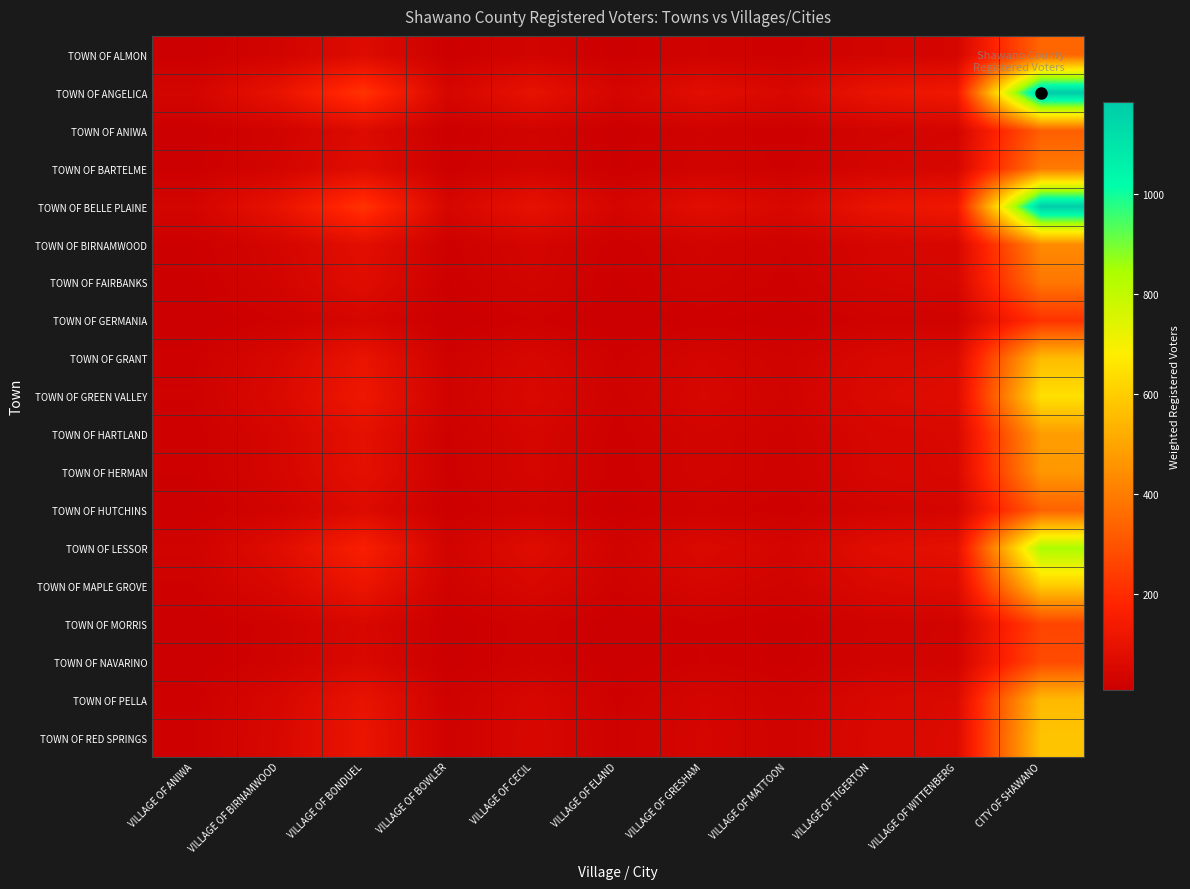

Reading left to right, transcribe all the data shown in this chart.

TOWN OF ALMON: VILLAGE OF ANIWA=9.7	VILLAGE OF BIRNAMWOOD=28.9	VILLAGE OF BONDUEL=64.0	VILLAGE OF BOWLER=11.6	VILLAGE OF CECIL=28.2	VILLAGE OF ELAND=10.4	VILLAGE OF GRESHAM=22.6	VILLAGE OF MATTOON=14.2	VILLAGE OF TIGERTON=30.3	VILLAGE OF WITTENBERG=37.0	CITY OF SHAWANO=345.0
TOWN OF ANGELICA: VILLAGE OF ANIWA=33.3	VILLAGE OF BIRNAMWOOD=99.2	VILLAGE OF BONDUEL=220.0	VILLAGE OF BOWLER=39.8	VILLAGE OF CECIL=96.8	VILLAGE OF ELAND=35.7	VILLAGE OF GRESHAM=77.6	VILLAGE OF MATTOON=48.7	VILLAGE OF TIGERTON=104.1	VILLAGE OF WITTENBERG=127.0	CITY OF SHAWANO=1185.0
TOWN OF ANIWA: VILLAGE OF ANIWA=9.2	VILLAGE OF BIRNAMWOOD=27.3	VILLAGE OF BONDUEL=60.5	VILLAGE OF BOWLER=11.0	VILLAGE OF CECIL=26.6	VILLAGE OF ELAND=9.8	VILLAGE OF GRESHAM=21.3	VILLAGE OF MATTOON=13.4	VILLAGE OF TIGERTON=28.6	VILLAGE OF WITTENBERG=34.9	CITY OF SHAWANO=326.0
TOWN OF BARTELME: VILLAGE OF ANIWA=11.1	VILLAGE OF BIRNAMWOOD=32.9	VILLAGE OF BONDUEL=73.0	VILLAGE OF BOWLER=13.2	VILLAGE OF CECIL=32.1	VILLAGE OF ELAND=11.8	VILLAGE OF GRESHAM=25.7	VILLAGE OF MATTOON=16.1	VILLAGE OF TIGERTON=34.5	VILLAGE OF WITTENBERG=42.1	CITY OF SHAWANO=393.0
TOWN OF BELLE PLAINE: VILLAGE OF ANIWA=33.2	VILLAGE OF BIRNAMWOOD=98.7	VILLAGE OF BONDUEL=218.9	VILLAGE OF BOWLER=39.6	VILLAGE OF CECIL=96.4	VILLAGE OF ELAND=35.5	VILLAGE OF GRESHAM=77.2	VILLAGE OF MATTOON=48.4	VILLAGE OF TIGERTON=103.6	VILLAGE OF WITTENBERG=126.4	CITY OF SHAWANO=1179.0
TOWN OF BIRNAMWOOD: VILLAGE OF ANIWA=12.2	VILLAGE OF BIRNAMWOOD=36.4	VILLAGE OF BONDUEL=80.8	VILLAGE OF BOWLER=14.6	VILLAGE OF CECIL=35.5	VILLAGE OF ELAND=13.1	VILLAGE OF GRESHAM=28.5	VILLAGE OF MATTOON=17.9	VILLAGE OF TIGERTON=38.2	VILLAGE OF WITTENBERG=46.6	CITY OF SHAWANO=435.0
TOWN OF FAIRBANKS: VILLAGE OF ANIWA=10.8	VILLAGE OF BIRNAMWOOD=32.1	VILLAGE OF BONDUEL=71.3	VILLAGE OF BOWLER=12.9	VILLAGE OF CECIL=31.4	VILLAGE OF ELAND=11.6	VILLAGE OF GRESHAM=25.1	VILLAGE OF MATTOON=15.8	VILLAGE OF TIGERTON=33.7	VILLAGE OF WITTENBERG=41.2	CITY OF SHAWANO=384.0
TOWN OF GERMANIA: VILLAGE OF ANIWA=6.1	VILLAGE OF BIRNAMWOOD=18.2	VILLAGE OF BONDUEL=40.3	VILLAGE OF BOWLER=7.3	VILLAGE OF CECIL=17.7	VILLAGE OF ELAND=6.5	VILLAGE OF GRESHAM=14.2	VILLAGE OF MATTOON=8.9	VILLAGE OF TIGERTON=19.1	VILLAGE OF WITTENBERG=23.3	CITY OF SHAWANO=217.0
TOWN OF GRANT: VILLAGE OF ANIWA=15.6	VILLAGE OF BIRNAMWOOD=46.5	VILLAGE OF BONDUEL=103.2	VILLAGE OF BOWLER=18.7	VILLAGE OF CECIL=45.4	VILLAGE OF ELAND=16.7	VILLAGE OF GRESHAM=36.4	VILLAGE OF MATTOON=22.8	VILLAGE OF TIGERTON=48.9	VILLAGE OF WITTENBERG=59.6	CITY OF SHAWANO=556.0
TOWN OF GREEN VALLEY: VILLAGE OF ANIWA=18.2	VILLAGE OF BIRNAMWOOD=54.1	VILLAGE OF BONDUEL=119.9	VILLAGE OF BOWLER=21.7	VILLAGE OF CECIL=52.8	VILLAGE OF ELAND=19.4	VILLAGE OF GRESHAM=42.3	VILLAGE OF MATTOON=26.5	VILLAGE OF TIGERTON=56.8	VILLAGE OF WITTENBERG=69.3	CITY OF SHAWANO=646.0
TOWN OF HARTLAND: VILLAGE OF ANIWA=13.5	VILLAGE OF BIRNAMWOOD=40.2	VILLAGE OF BONDUEL=89.1	VILLAGE OF BOWLER=16.1	VILLAGE OF CECIL=39.2	VILLAGE OF ELAND=14.4	VILLAGE OF GRESHAM=31.4	VILLAGE OF MATTOON=19.7	VILLAGE OF TIGERTON=42.2	VILLAGE OF WITTENBERG=51.5	CITY OF SHAWANO=480.0
TOWN OF HERMAN: VILLAGE OF ANIWA=13.1	VILLAGE OF BIRNAMWOOD=39.1	VILLAGE OF BONDUEL=86.7	VILLAGE OF BOWLER=15.7	VILLAGE OF CECIL=38.2	VILLAGE OF ELAND=14.1	VILLAGE OF GRESHAM=30.6	VILLAGE OF MATTOON=19.2	VILLAGE OF TIGERTON=41.0	VILLAGE OF WITTENBERG=50.1	CITY OF SHAWANO=467.0
TOWN OF HUTCHINS: VILLAGE OF ANIWA=9.3	VILLAGE OF BIRNAMWOOD=27.8	VILLAGE OF BONDUEL=61.6	VILLAGE OF BOWLER=11.2	VILLAGE OF CECIL=27.1	VILLAGE OF ELAND=10.0	VILLAGE OF GRESHAM=21.7	VILLAGE OF MATTOON=13.6	VILLAGE OF TIGERTON=29.2	VILLAGE OF WITTENBERG=35.6	CITY OF SHAWANO=332.0
TOWN OF LESSOR: VILLAGE OF ANIWA=23.7	VILLAGE OF BIRNAMWOOD=70.5	VILLAGE OF BONDUEL=156.3	VILLAGE OF BOWLER=28.3	VILLAGE OF CECIL=68.8	VILLAGE OF ELAND=25.3	VILLAGE OF GRESHAM=55.1	VILLAGE OF MATTOON=34.6	VILLAGE OF TIGERTON=74.0	VILLAGE OF WITTENBERG=90.3	CITY OF SHAWANO=842.0
TOWN OF MAPLE GROVE: VILLAGE OF ANIWA=16.7	VILLAGE OF BIRNAMWOOD=49.7	VILLAGE OF BONDUEL=110.3	VILLAGE OF BOWLER=20.0	VILLAGE OF CECIL=48.5	VILLAGE OF ELAND=17.9	VILLAGE OF GRESHAM=38.9	VILLAGE OF MATTOON=24.4	VILLAGE OF TIGERTON=52.2	VILLAGE OF WITTENBERG=63.7	CITY OF SHAWANO=594.0
TOWN OF MORRIS: VILLAGE OF ANIWA=7.3	VILLAGE OF BIRNAMWOOD=21.8	VILLAGE OF BONDUEL=48.3	VILLAGE OF BOWLER=8.7	VILLAGE OF CECIL=21.2	VILLAGE OF ELAND=7.8	VILLAGE OF GRESHAM=17.0	VILLAGE OF MATTOON=10.7	VILLAGE OF TIGERTON=22.8	VILLAGE OF WITTENBERG=27.9	CITY OF SHAWANO=260.0
TOWN OF NAVARINO: VILLAGE OF ANIWA=7.8	VILLAGE OF BIRNAMWOOD=23.2	VILLAGE OF BONDUEL=51.4	VILLAGE OF BOWLER=9.3	VILLAGE OF CECIL=22.6	VILLAGE OF ELAND=8.3	VILLAGE OF GRESHAM=18.1	VILLAGE OF MATTOON=11.4	VILLAGE OF TIGERTON=24.3	VILLAGE OF WITTENBERG=29.7	CITY OF SHAWANO=277.0
TOWN OF PELLA: VILLAGE OF ANIWA=15.5	VILLAGE OF BIRNAMWOOD=46.2	VILLAGE OF BONDUEL=102.5	VILLAGE OF BOWLER=18.6	VILLAGE OF CECIL=45.1	VILLAGE OF ELAND=16.6	VILLAGE OF GRESHAM=36.1	VILLAGE OF MATTOON=22.7	VILLAGE OF TIGERTON=48.5	VILLAGE OF WITTENBERG=59.2	CITY OF SHAWANO=552.0
TOWN OF RED SPRINGS: VILLAGE OF ANIWA=16.2	VILLAGE OF BIRNAMWOOD=48.3	VILLAGE OF BONDUEL=107.1	VILLAGE OF BOWLER=19.4	VILLAGE OF CECIL=47.2	VILLAGE OF ELAND=17.4	VILLAGE OF GRESHAM=37.8	VILLAGE OF MATTOON=23.7	VILLAGE OF TIGERTON=50.7	VILLAGE OF WITTENBERG=61.9	CITY OF SHAWANO=577.0